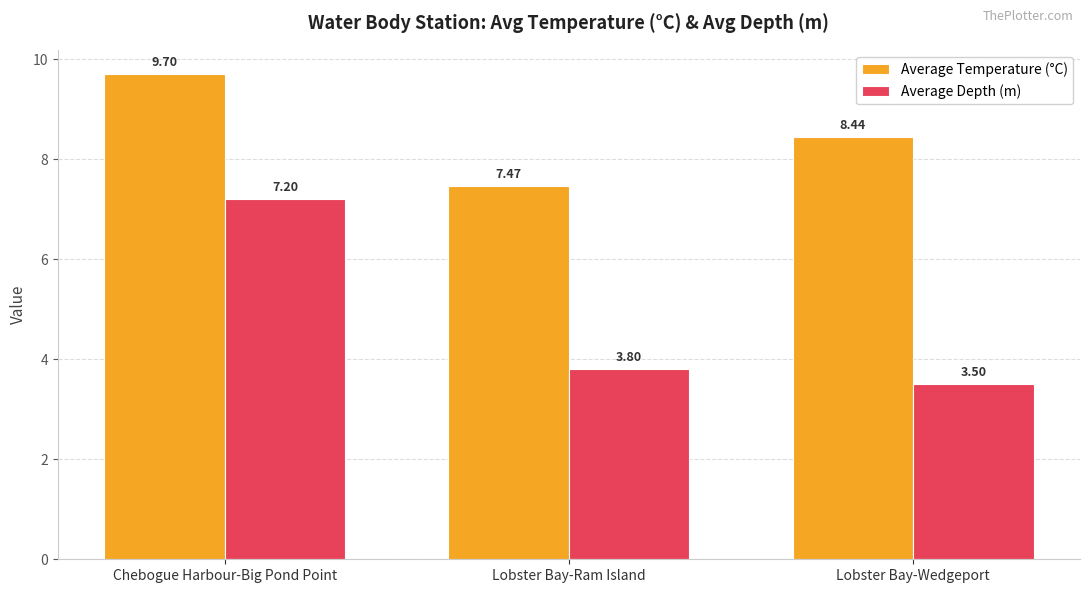

List the series in order of their overall mean, highest first.

Average Temperature (°C), Average Depth (m)